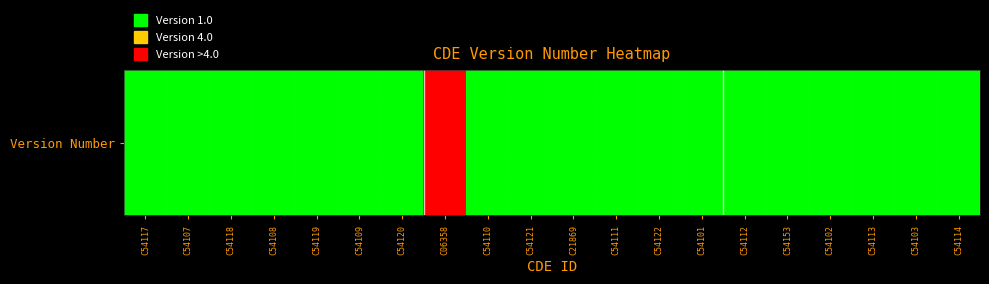

Is it true that the value at C54114 is 1?

True